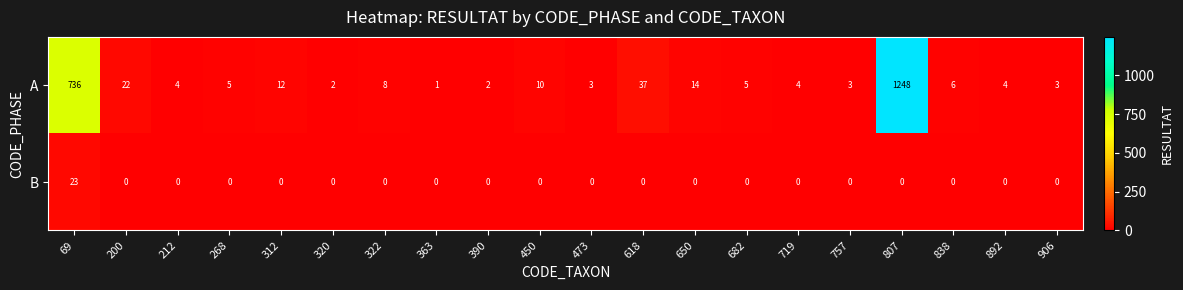

Rank the series by their average value, from highest to lowest.

A, B